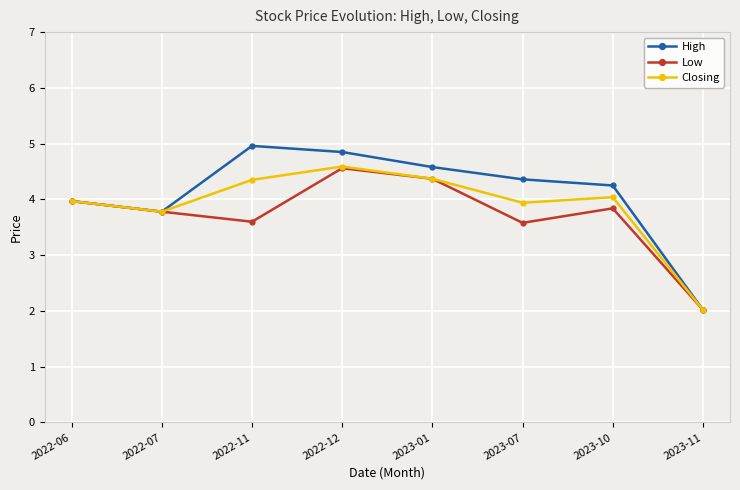

What is the spread (max minus min) of values at 2022-12?

0.3